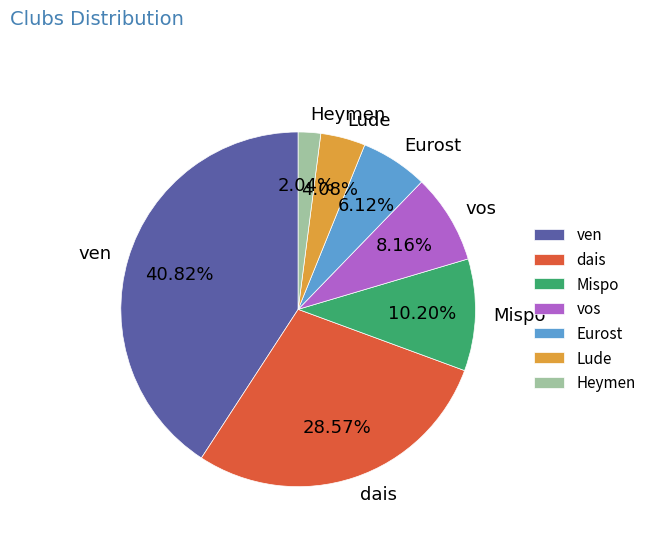

To the nearest percent, what portion does Lude represent?

4%